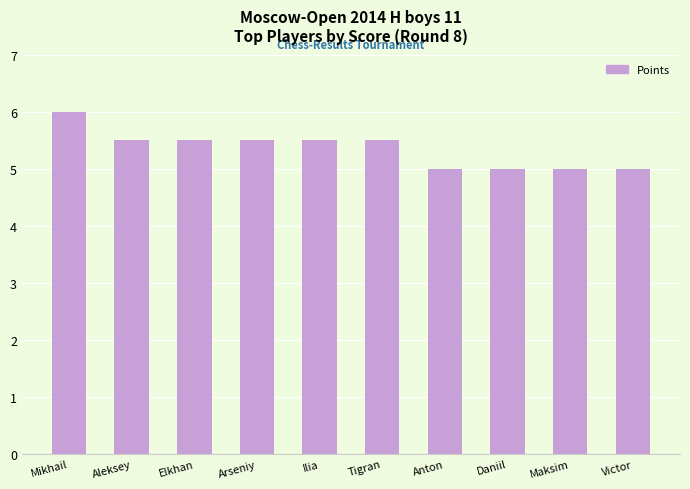

What is the change in value from Mikhail to Elkhan?

-0.5